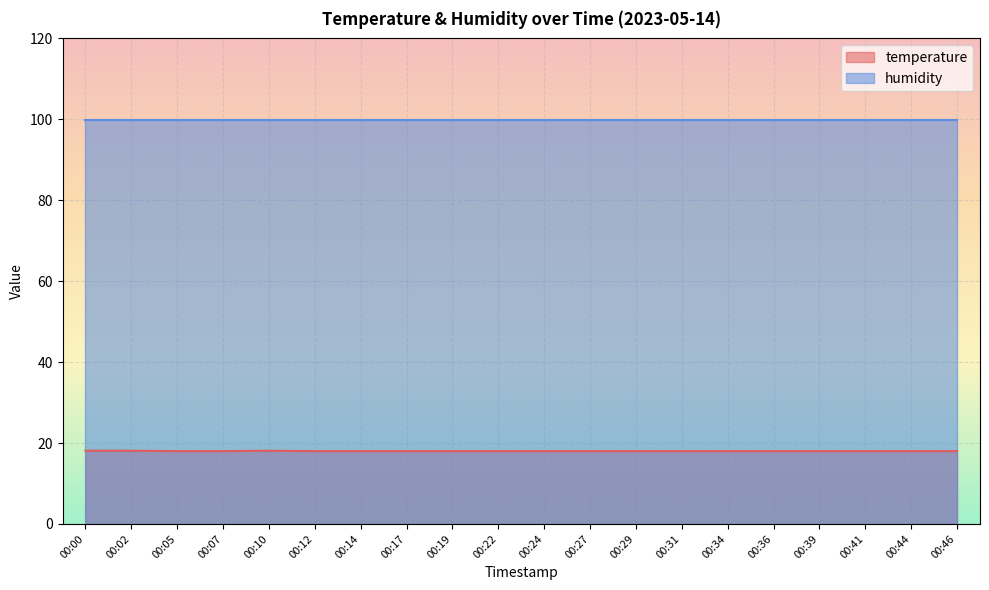

Where is the data nearest to the value 18?

00:05